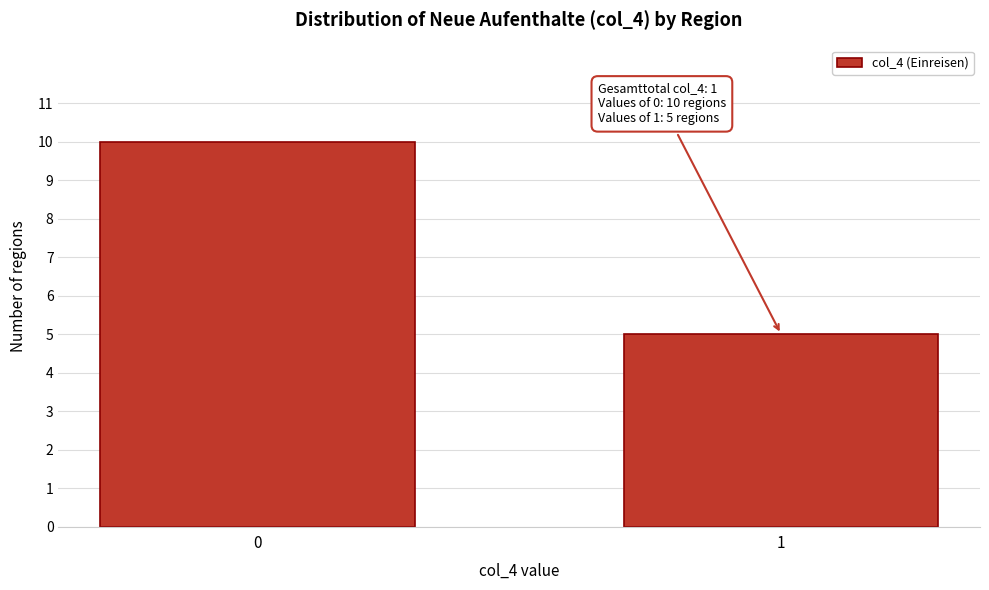

Reading right to left, what are all the values shown in this chart?

1=5	0=10